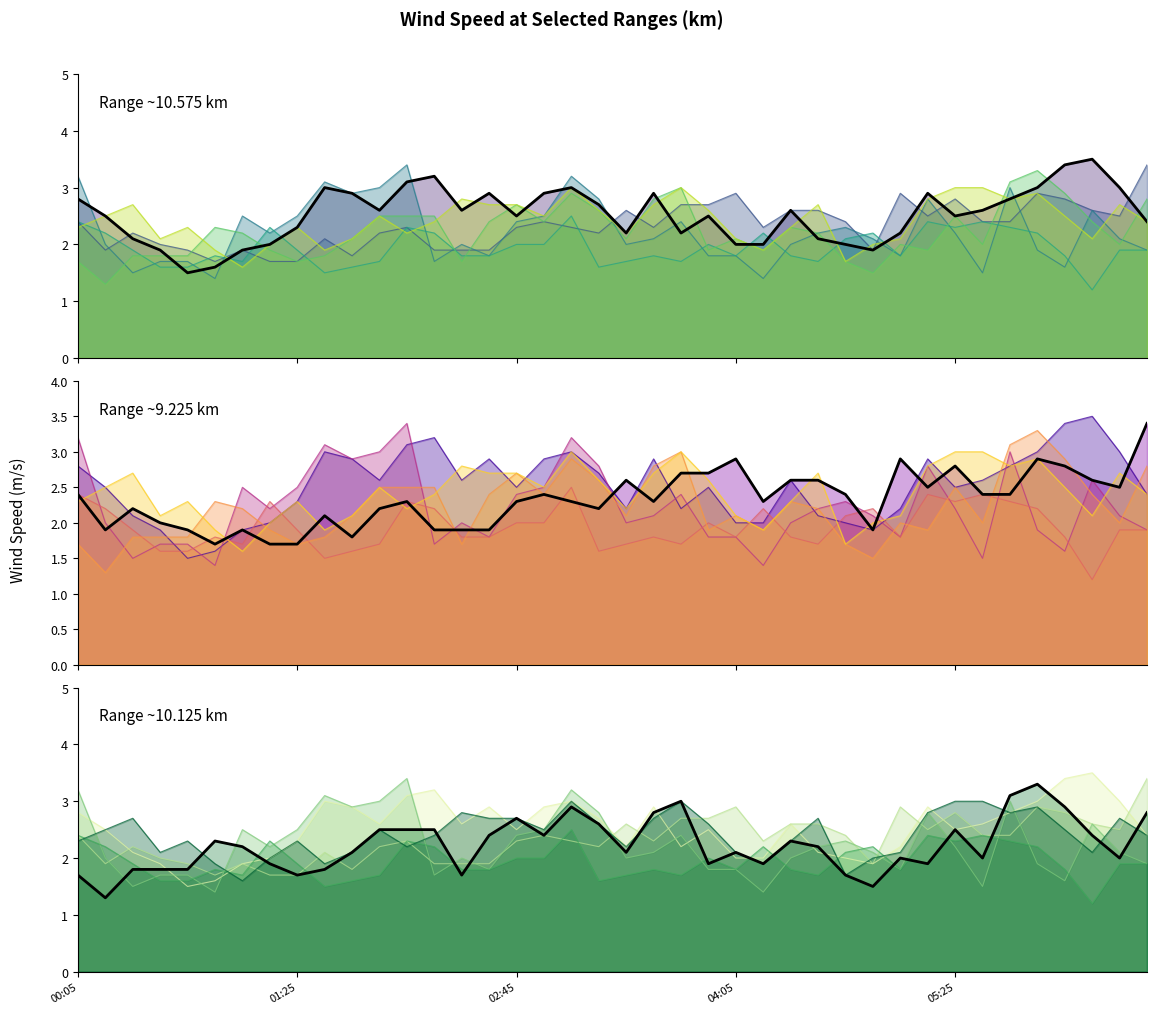

At 35, list the series in order from smallest to largest.

9.225 (main), 10.575 (main), 10.125 (main)